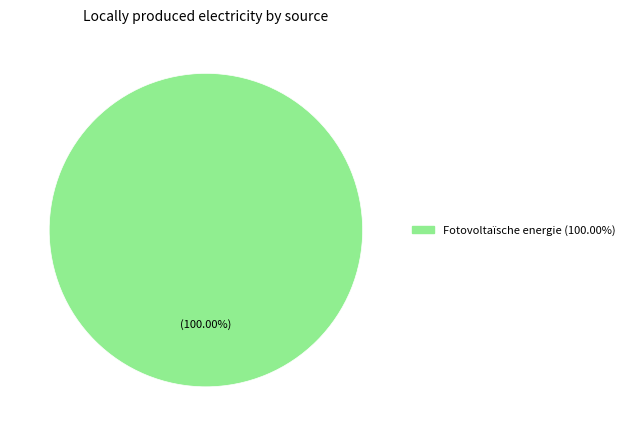

Is there a majority slice in this chart?

Yes